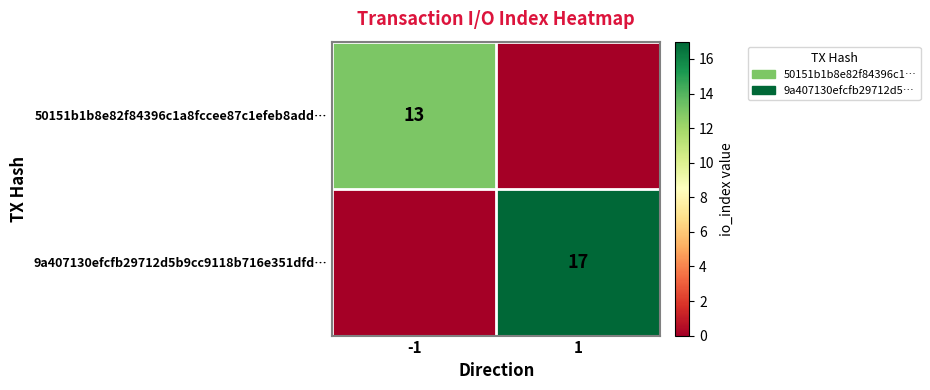

Is it true that 50151b1b8e82f84396c1a8fccee87c1efeb8add… equals 23 at -1?

False